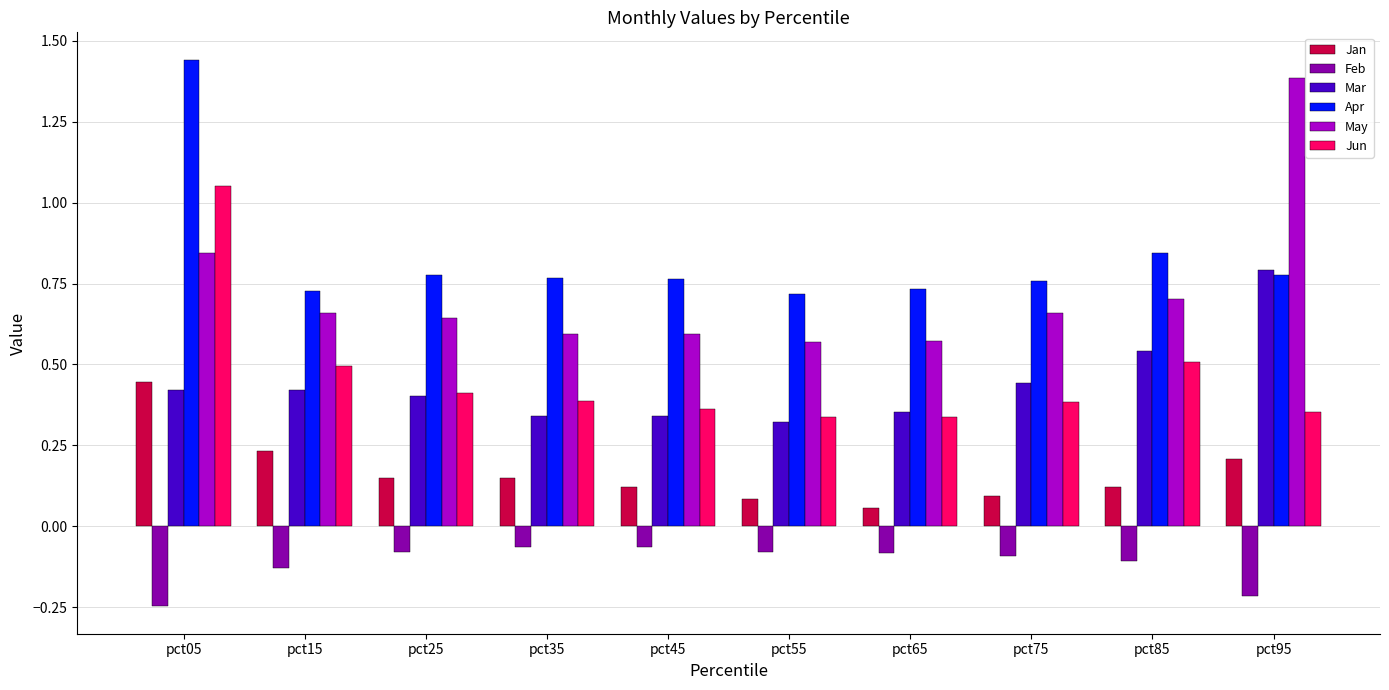

Count the number of categories in the chart.

10